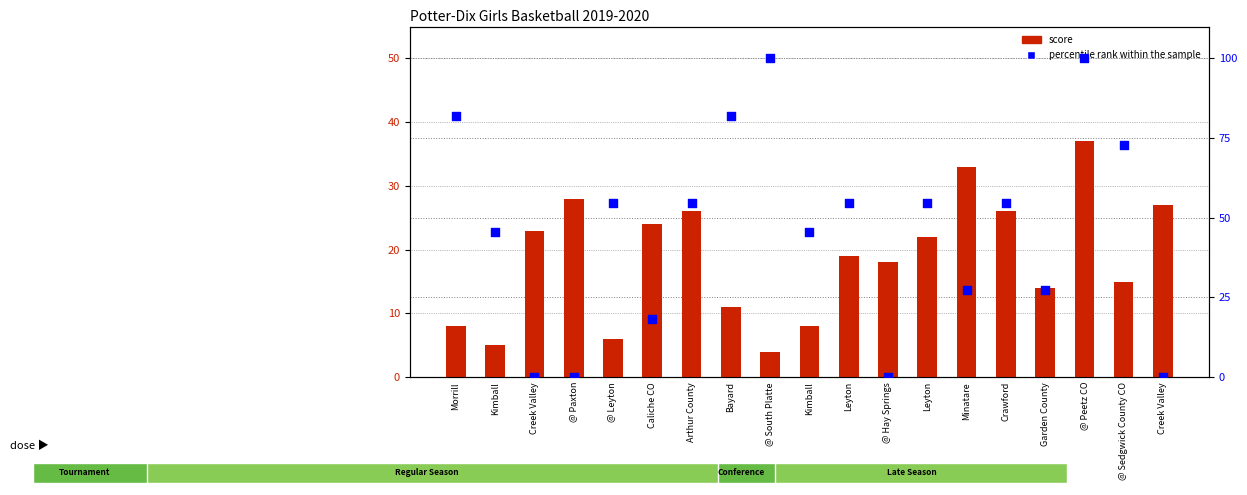

Which series reaches the maximum Y coordinate?

percentile rank within the sample